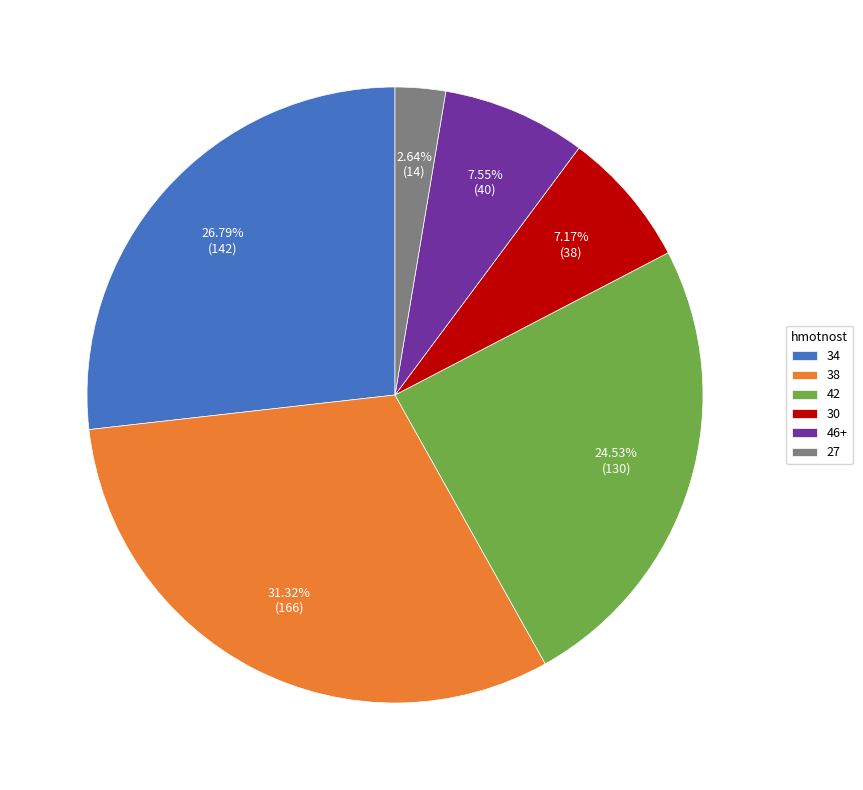

Does 46+ account for over 50% of the chart?

No